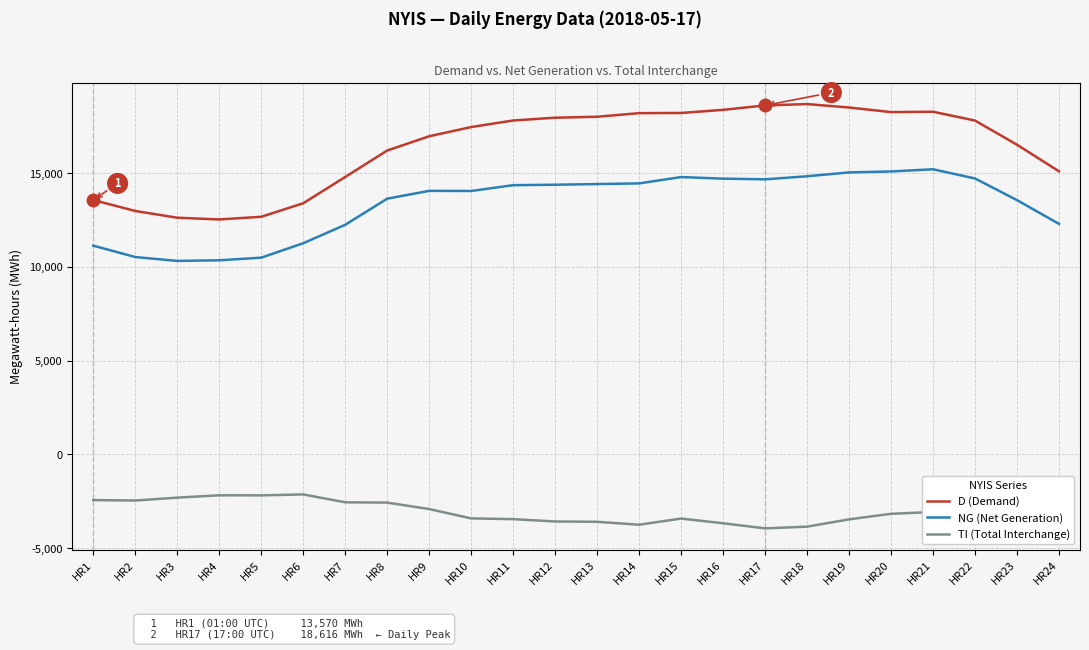

What is the sum of all TI (Total Interchange) values?

-72911